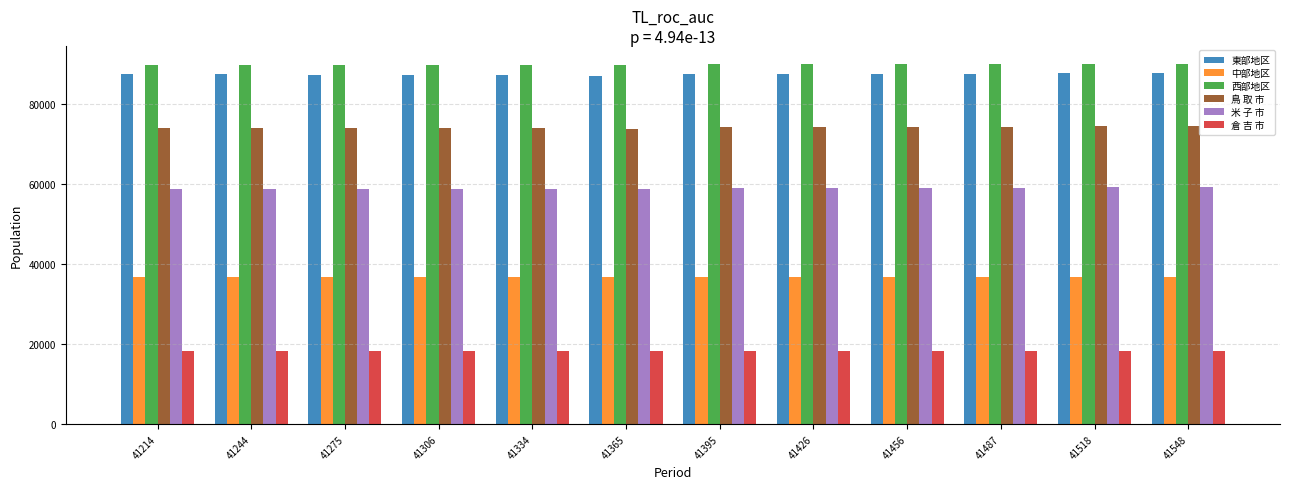

Rank the series by their maximum value, from highest to lowest.

西部地区, 東部地区, 鳥 取 市, 米 子 市, 中部地区, 倉 吉 市